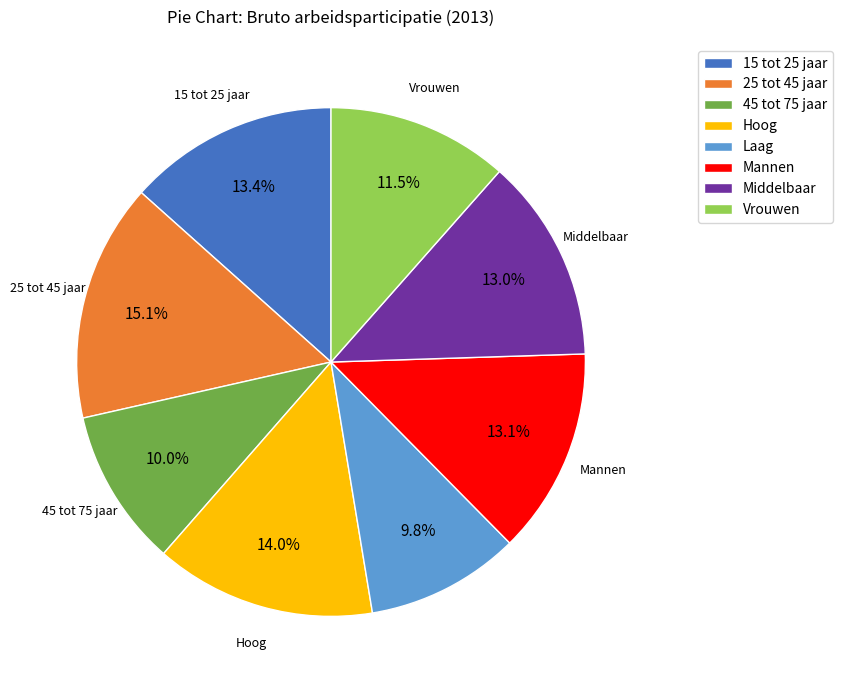

Which category has the biggest portion of the pie?

25 tot 45 jaar